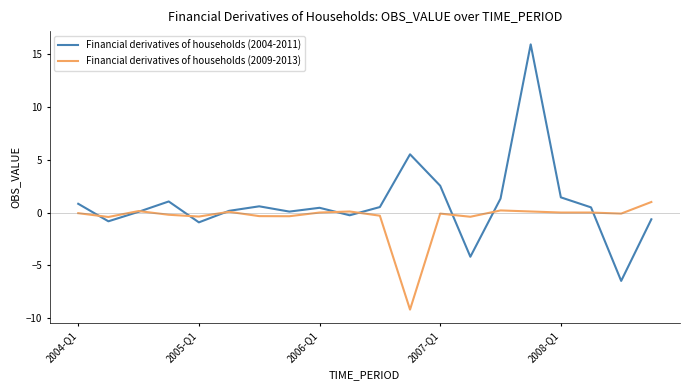

What is the minimum value shown in the chart?

-9.2